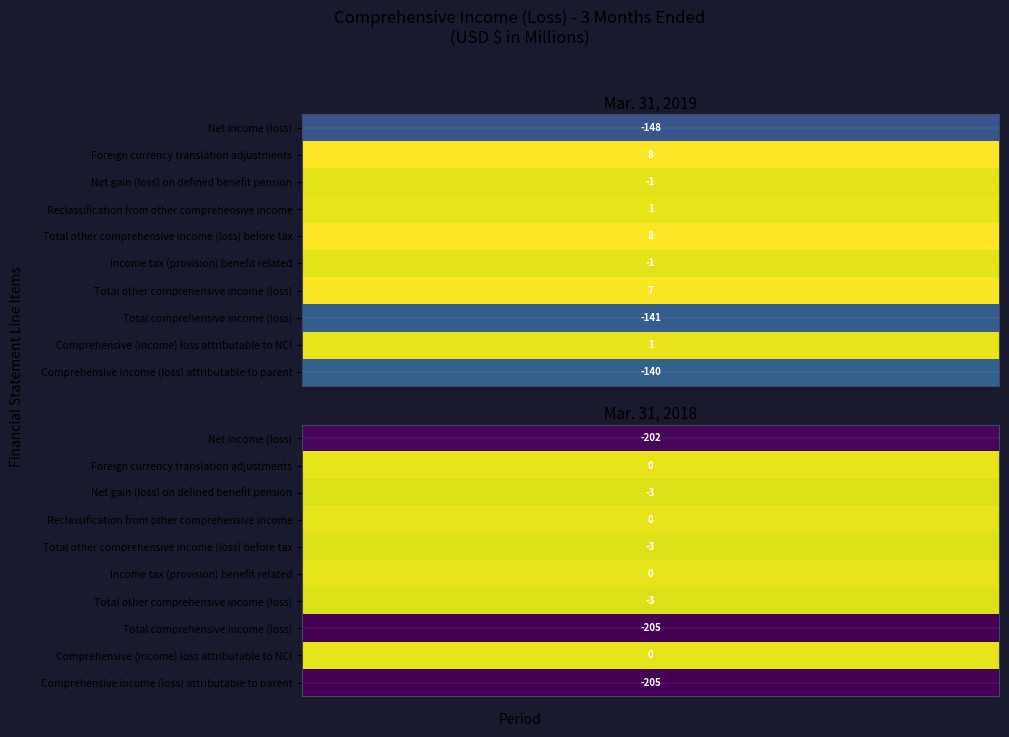

What is the sum of the Foreign currency translation adjustments values at Mar. 31, 2019 and Mar. 31, 2018?

8